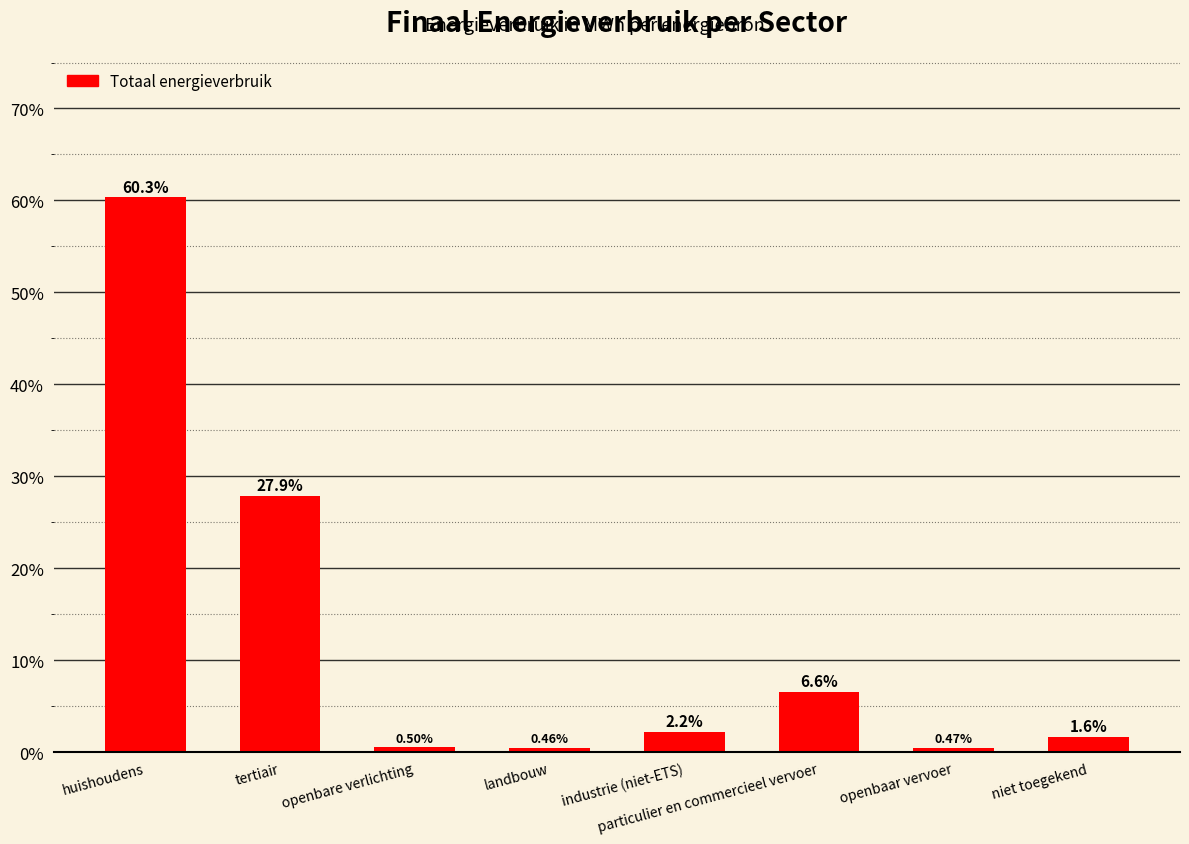

What is the difference between the values at particulier en commercieel vervoer and openbaar vervoer?

6.1